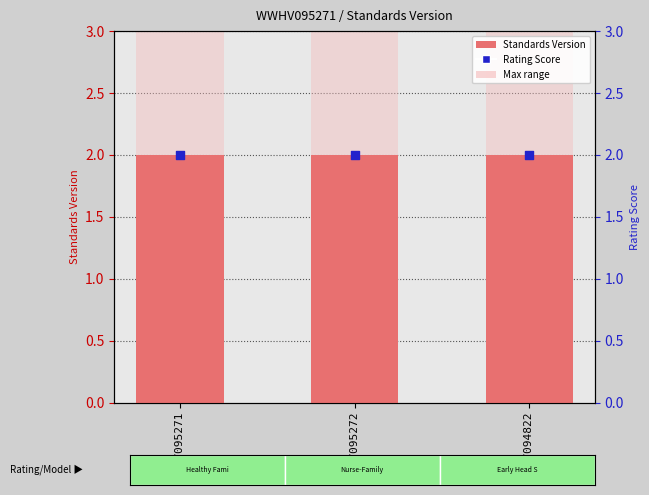

Which series reaches the maximum Y coordinate?

Max range